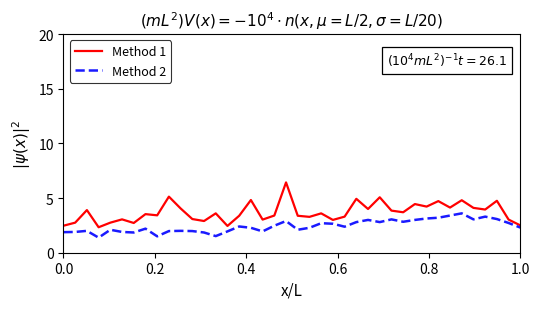

What is the difference between the maximum and second lowest values in the Method 2 series?

2.1